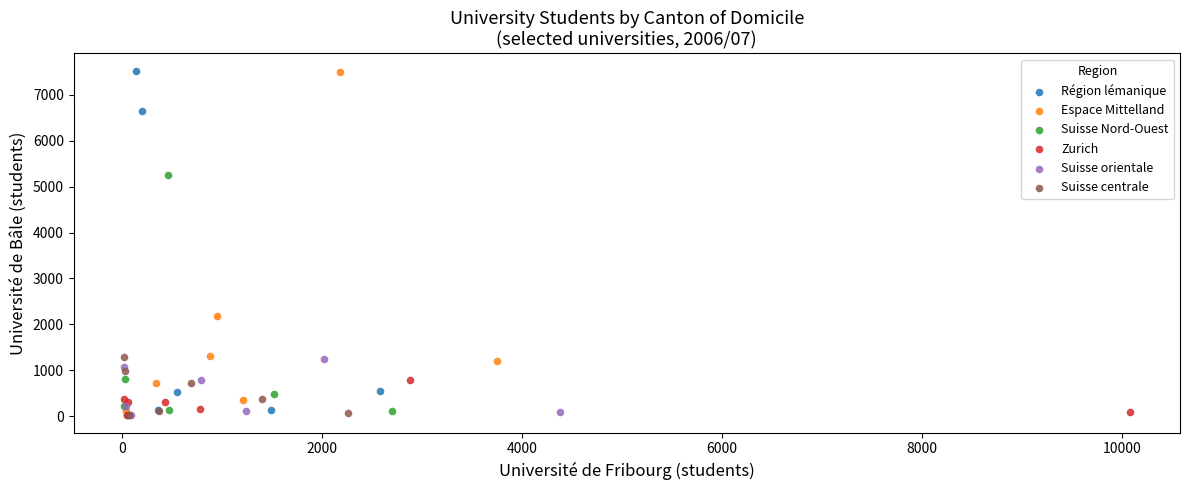

What are all the series names shown in the legend?

Région lémanique, Espace Mittelland, Suisse Nord-Ouest, Zurich, Suisse orientale, Suisse centrale